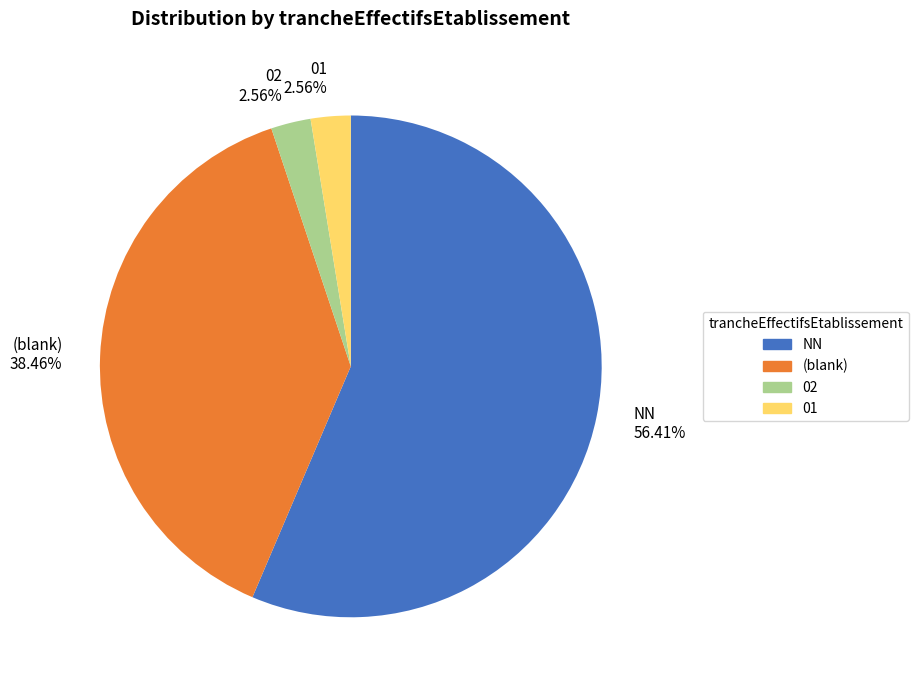

Is there any slice that represents more than half of the pie?

Yes